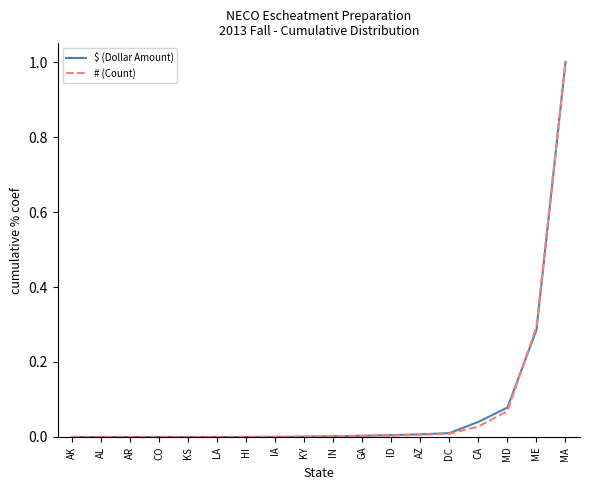

What is the sum of all $ (Dollar Amount) values?

1.4